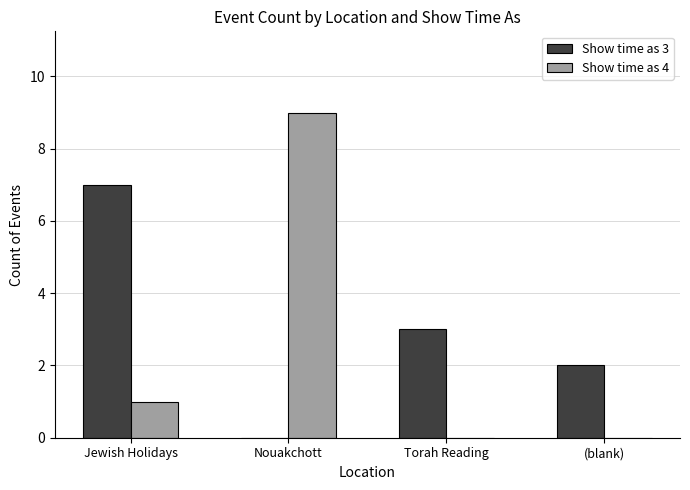

Which series has the largest total across all categories?

Show time as 3